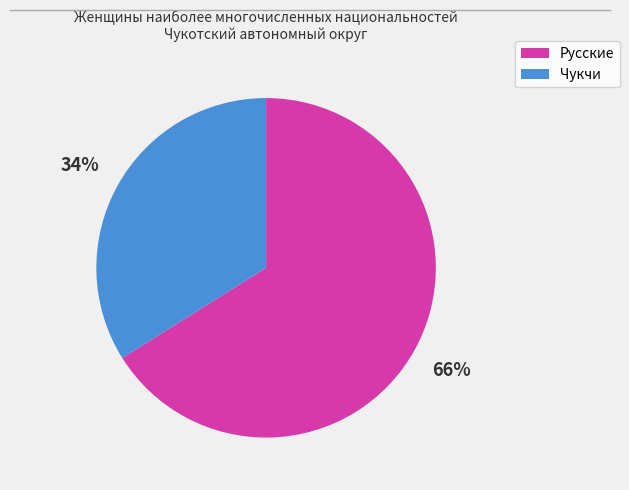

Which category accounts for the majority?

Русские